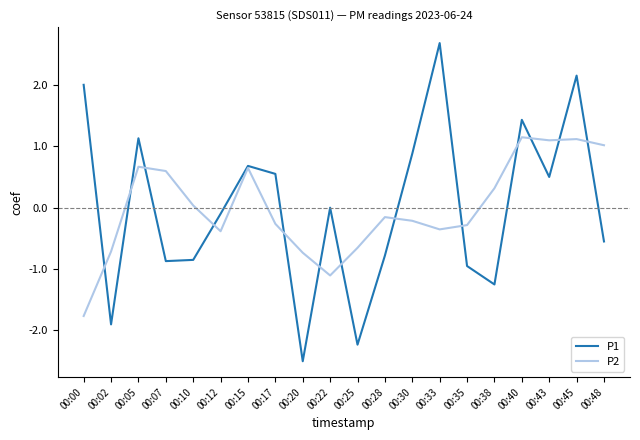

What are all the series names shown in the legend?

P1, P2